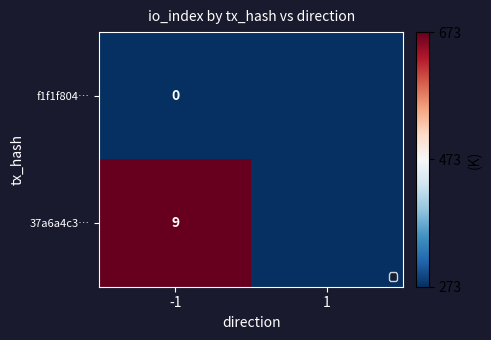

What is the total value across all series at -1?

9